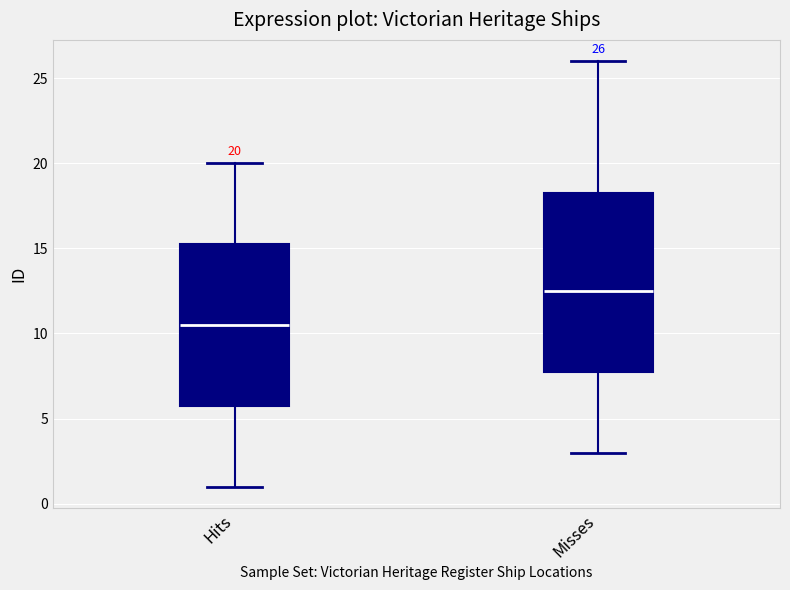

Which box is the tallest, from its lower edge to its upper edge?

Misses